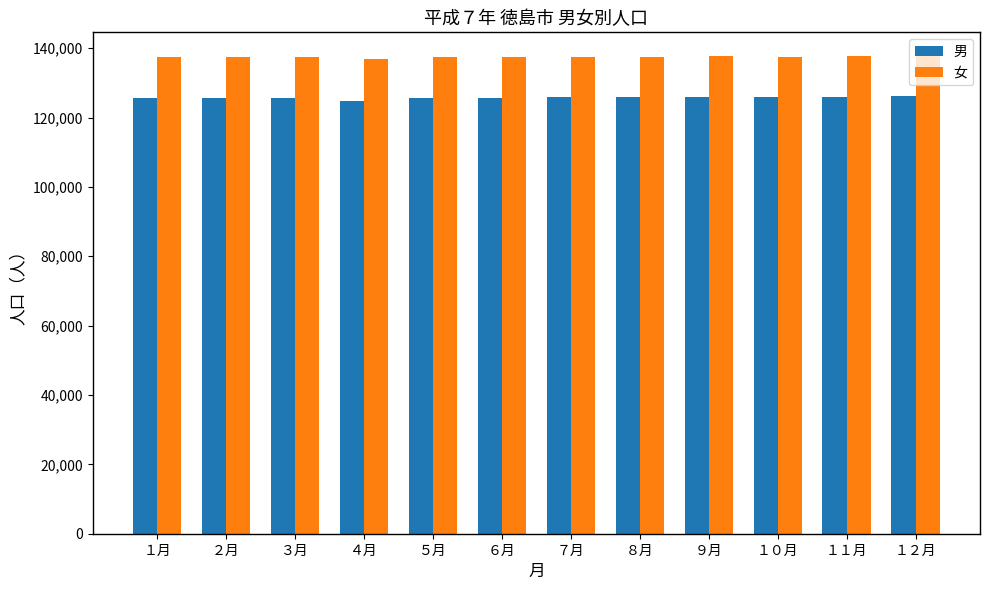

Read the 男 value at １１月, to the nearest 50.

126050